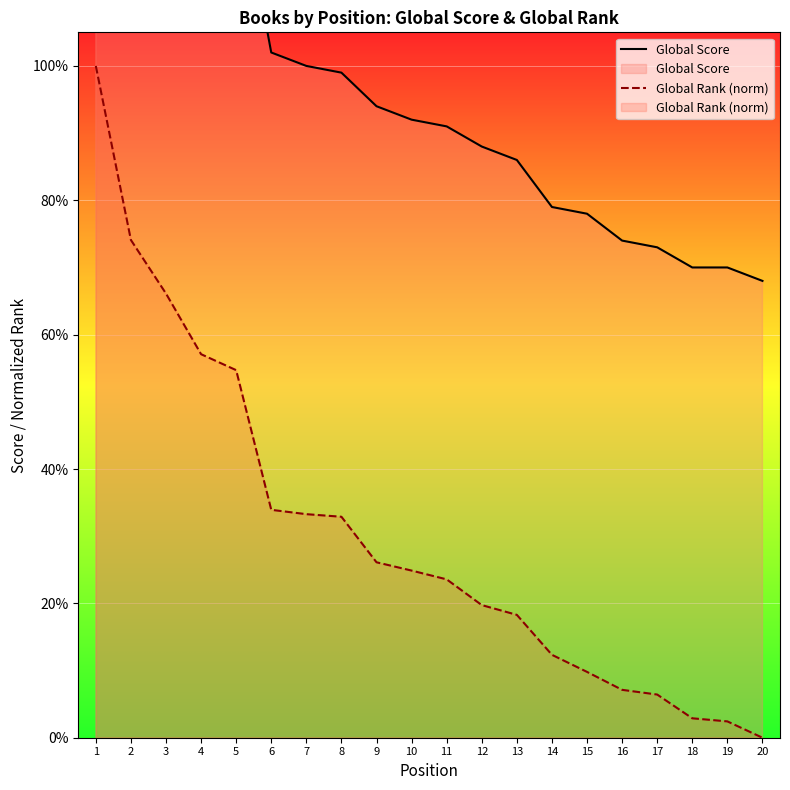

What is the lowest value of the Global Score series?

68.0